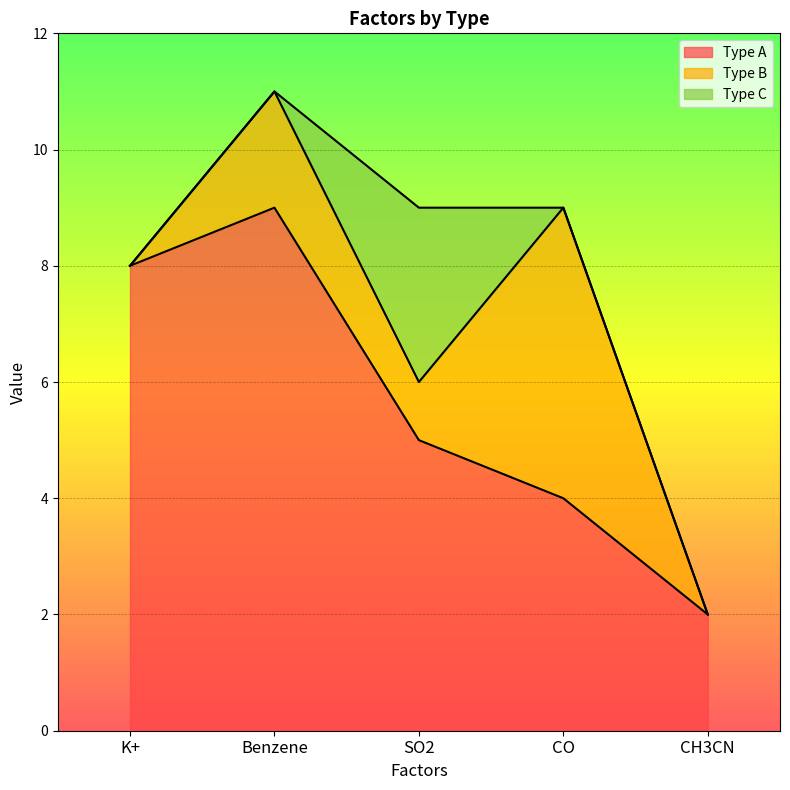

Where does the Type A series first go above 5?

K+